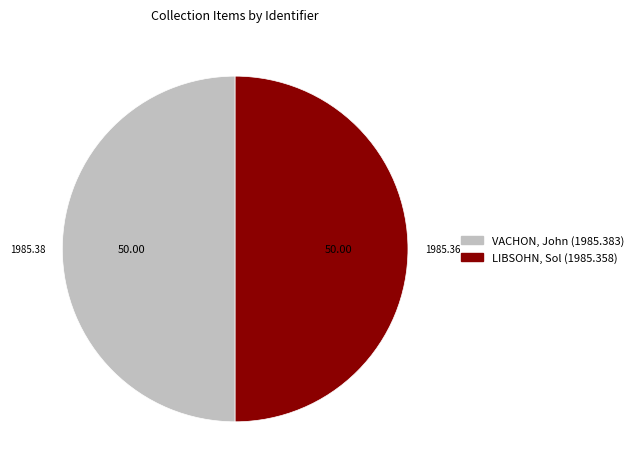

Approximately how many times larger is the value at VACHON, John (1985.383) compared to LIBSOHN, Sol (1985.358)?

1.0